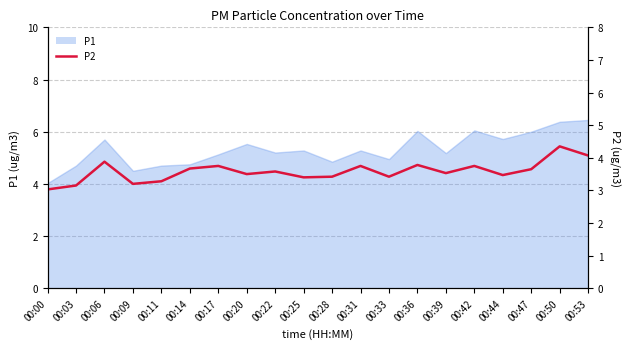

Rank the categories by value from lowest to highest.

00:00, 00:03, 00:09, 00:11, 00:25, 00:28, 00:33, 00:44, 00:20, 00:39, 00:22, 00:47, 00:14, 00:17, 00:31, 00:42, 00:36, 00:06, 00:53, 00:50